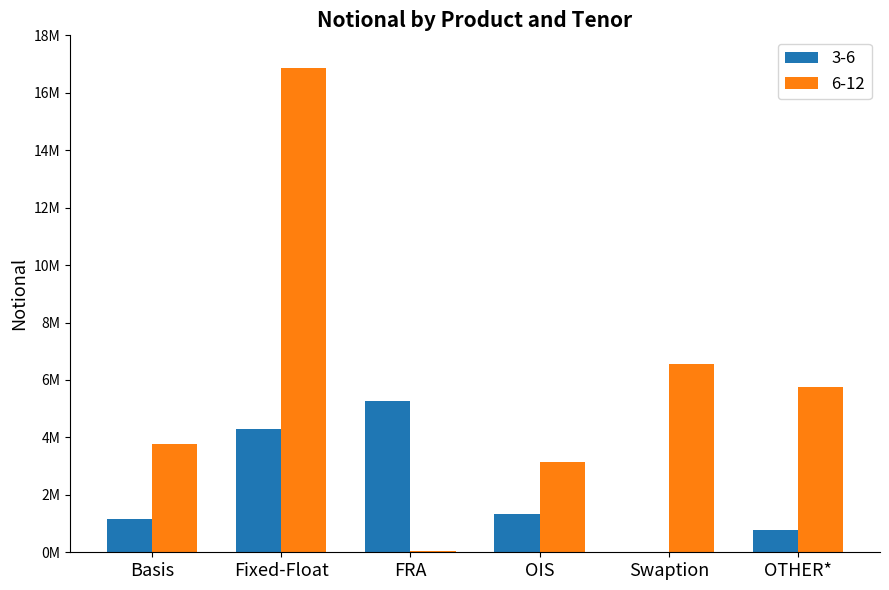

What are all the series names shown in the legend?

3-6, 6-12